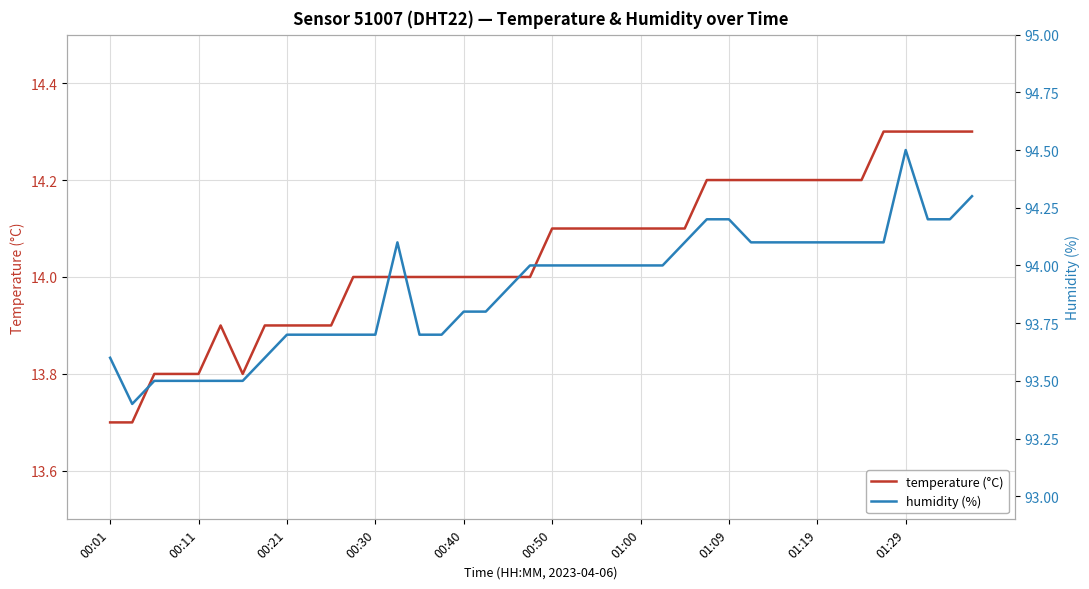

True or false: temperature (°C) has more than 1 interior local peaks.

False